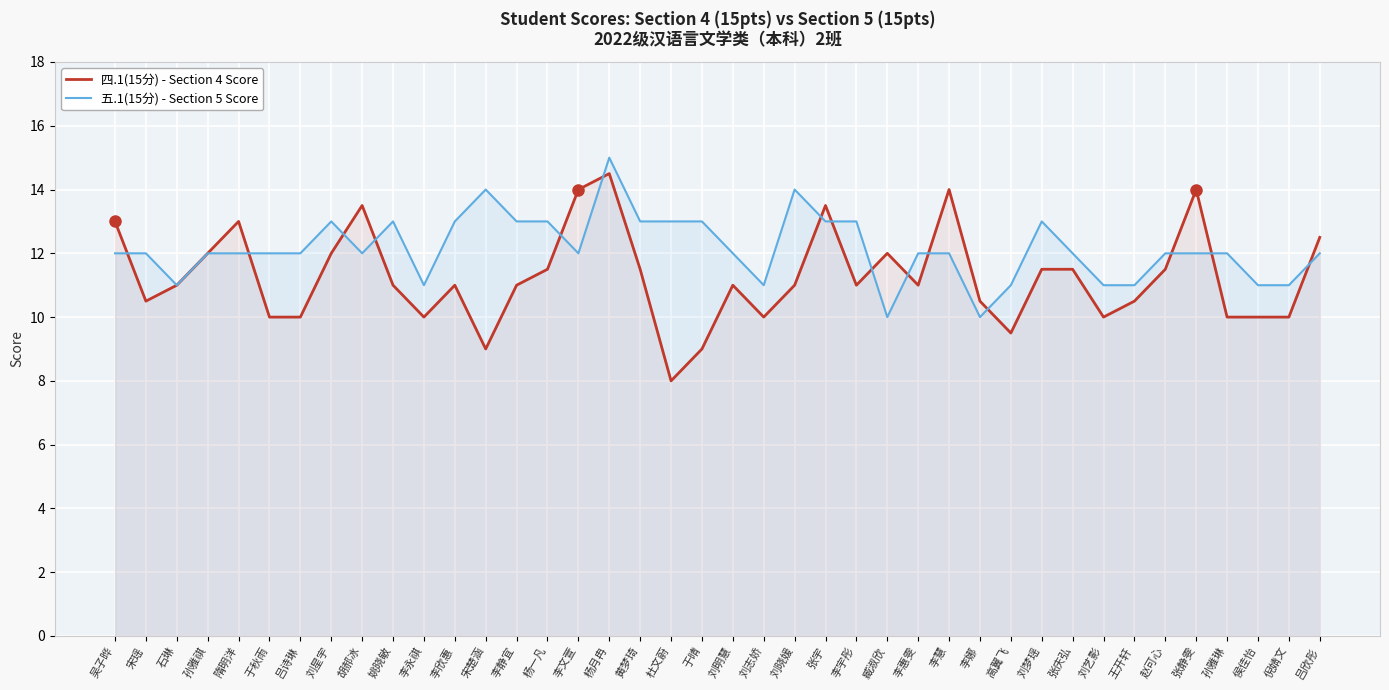

At which label is 四.1(15分) - Section 4 Score closest to 11?

石琳